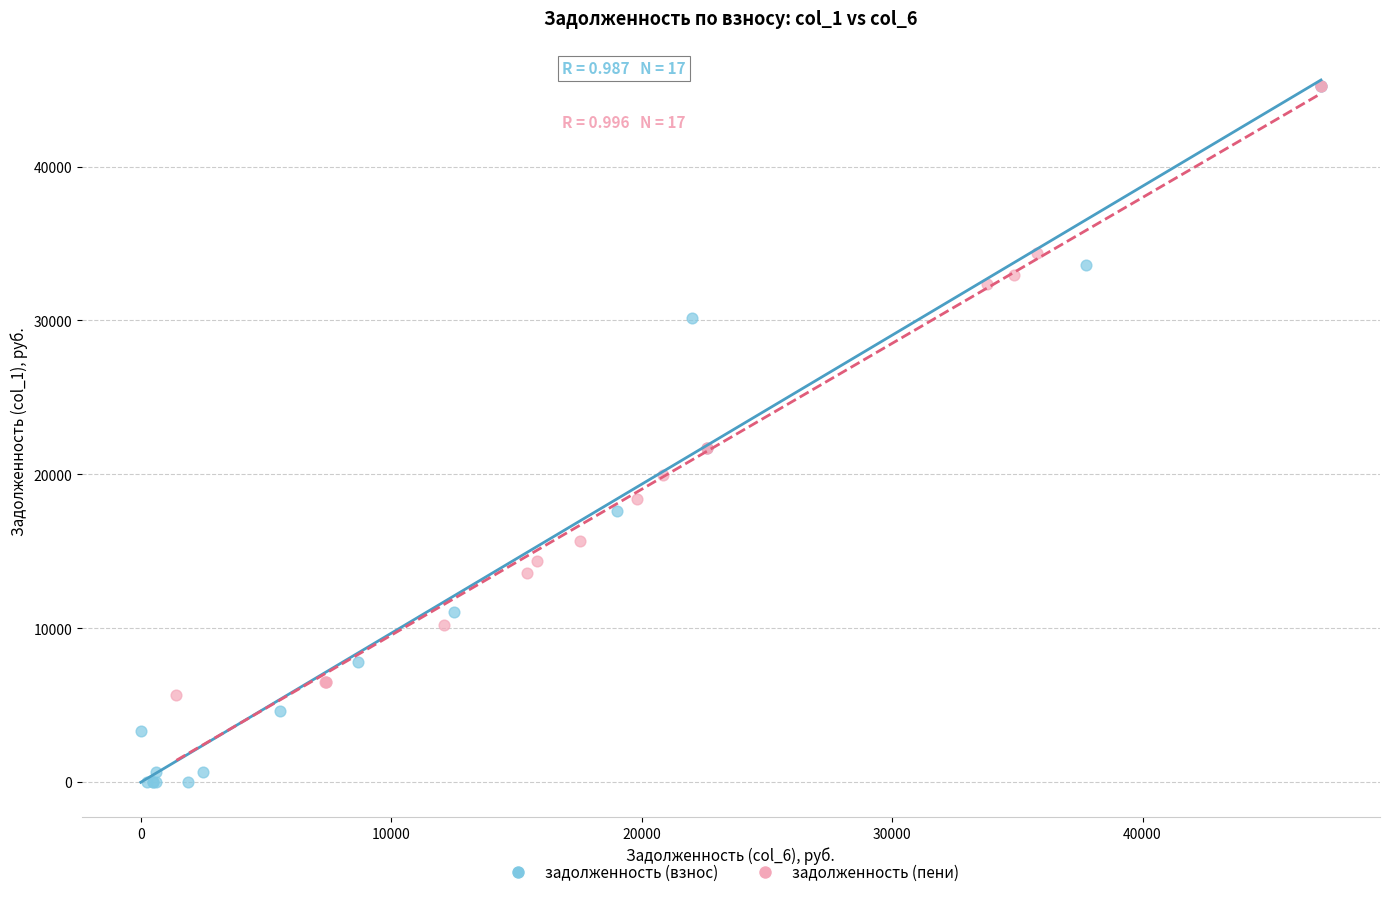

Which series has the widest spread of Y values?

задолженность (взнос)